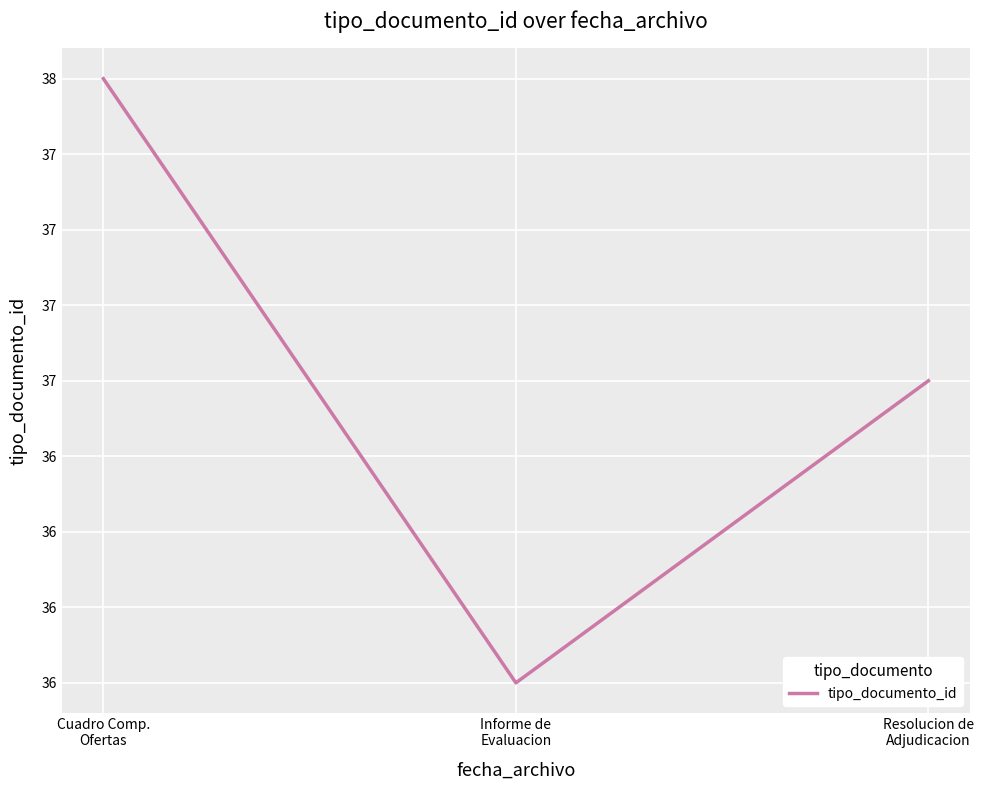

Does the chart display data point markers on the line(s)?

No